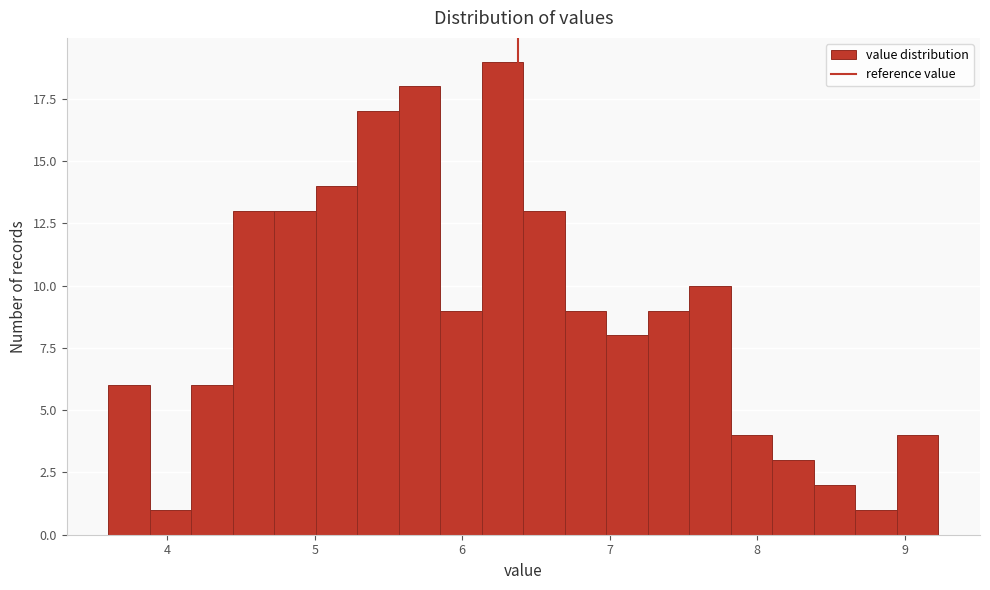

Read against the x-axis, roughly where is the centre of the tallest bar?

6.3